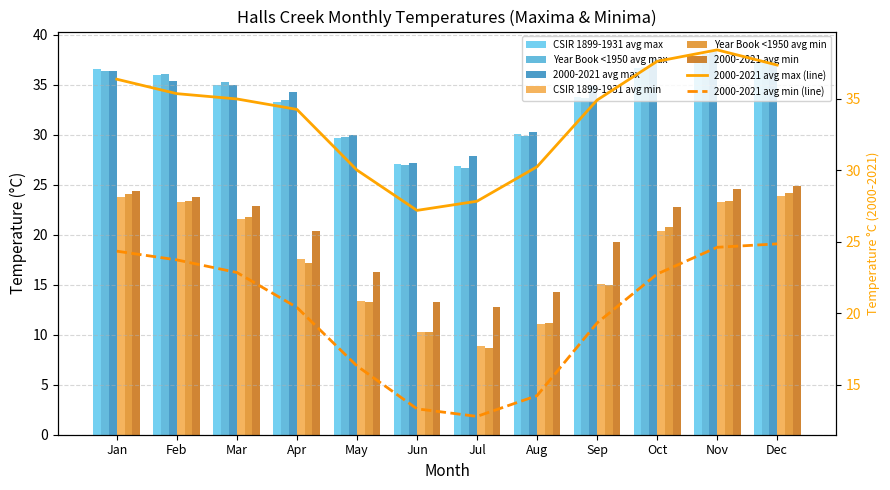

Reading left to right, transcribe all the data shown in this chart.

CSIR 1899-1931 avg max: Jan=36.6	Feb=36.0	Mar=35.0	Apr=33.3	May=29.7	Jun=27.1	Jul=26.9	Aug=30.1	Sep=33.8	Oct=36.7	Nov=37.8	Dec=37.2
Year Book <1950 avg max: Jan=36.4	Feb=36.1	Mar=35.3	Apr=33.5	May=29.8	Jun=27.0	Jul=26.7	Aug=29.9	Sep=33.7	Oct=36.8	Nov=38.1	Dec=37.5
2000-2021 avg max: Jan=36.4	Feb=35.4	Mar=35.0	Apr=34.3	May=30.0	Jun=27.2	Jul=27.8	Aug=30.2	Sep=34.9	Oct=37.6	Nov=38.4	Dec=37.4
CSIR 1899-1931 avg min: Jan=23.8	Feb=23.3	Mar=21.6	Apr=17.6	May=13.4	Jun=10.3	Jul=8.9	Aug=11.1	Sep=15.1	Oct=20.4	Nov=23.3	Dec=23.9
Year Book <1950 avg min: Jan=24.1	Feb=23.4	Mar=21.8	Apr=17.2	May=13.3	Jun=10.3	Jul=8.7	Aug=11.2	Sep=15.0	Oct=20.8	Nov=23.4	Dec=24.2
2000-2021 avg min: Jan=24.4	Feb=23.7	Mar=22.9	Apr=20.4	May=16.3	Jun=13.3	Jul=12.8	Aug=14.2	Sep=19.3	Oct=22.8	Nov=24.6	Dec=24.9